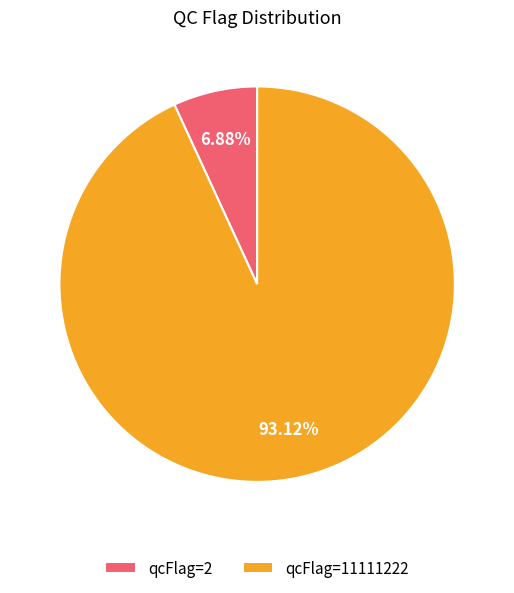

Combined, do qcFlag=2 and qcFlag=11111222 account for over 50%?

Yes